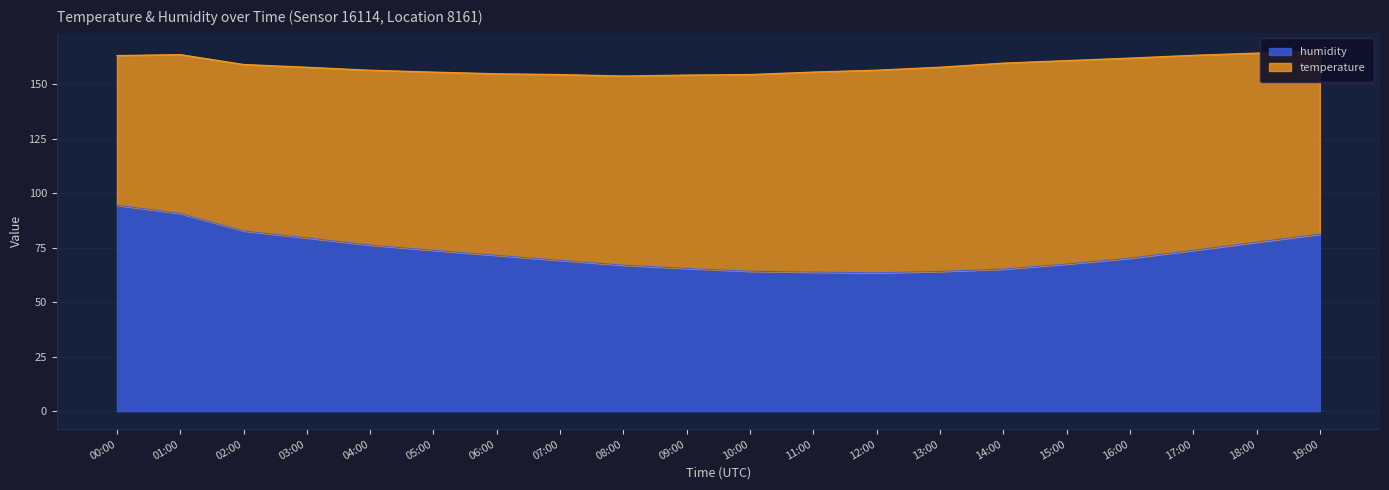

Rank the categories by value from lowest to highest.

12:00, 11:00, 13:00, 10:00, 14:00, 09:00, 08:00, 15:00, 07:00, 16:00, 06:00, 05:00, 17:00, 04:00, 18:00, 03:00, 19:00, 02:00, 01:00, 00:00